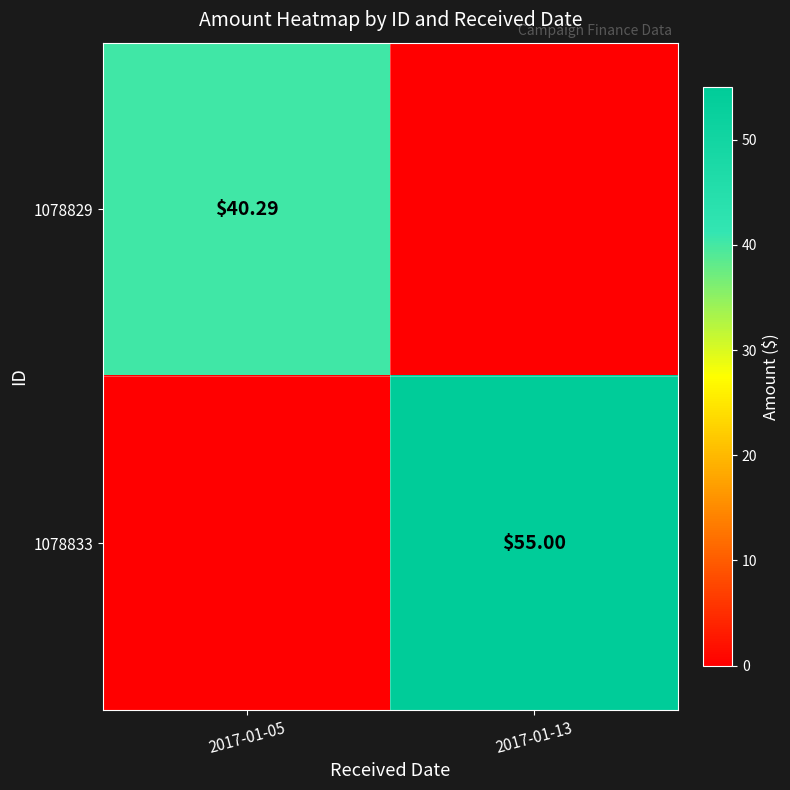

Rank the series by their maximum value, from lowest to highest.

1078829, 1078833